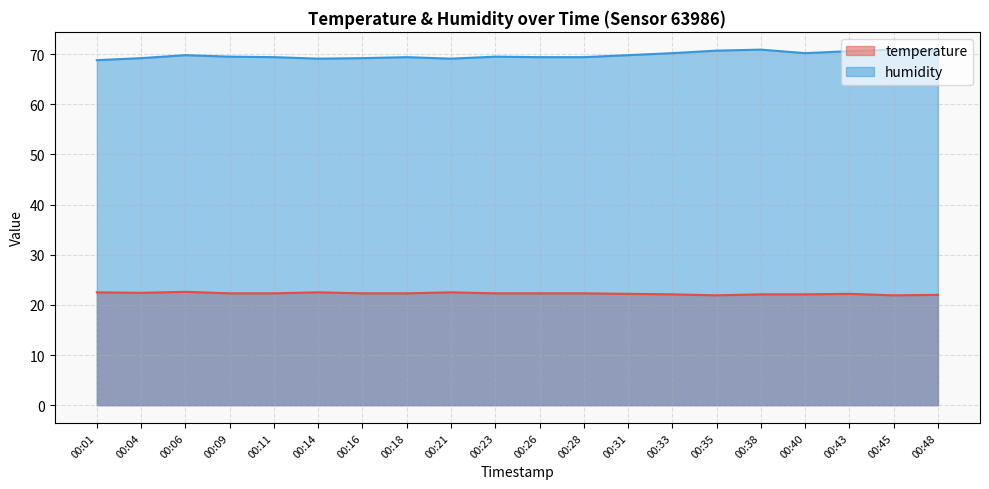

Does the chart display data point markers on the line(s)?

No